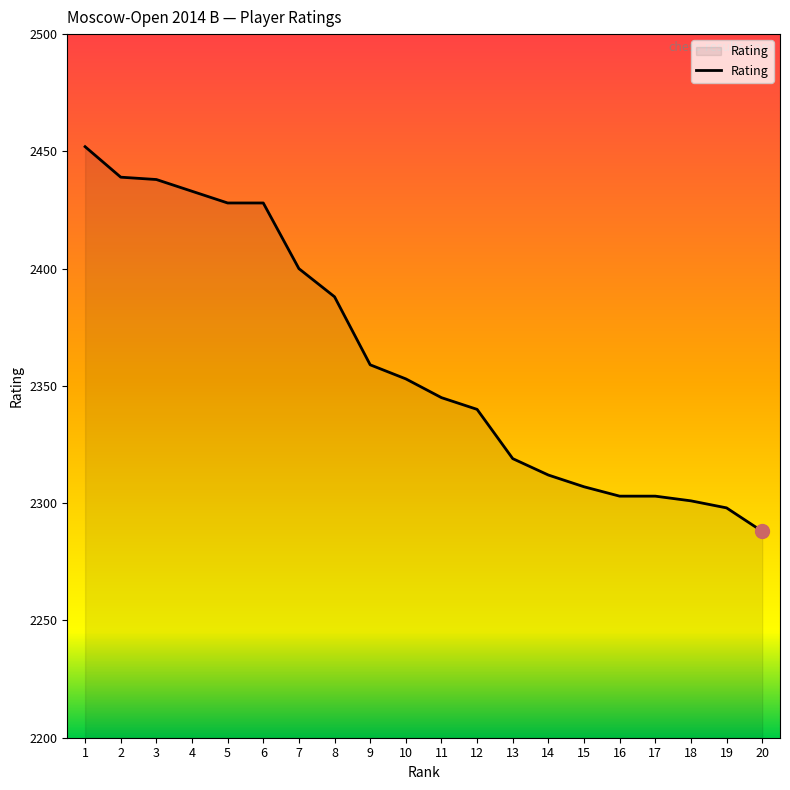

At which label is the value closest to 2370?

9